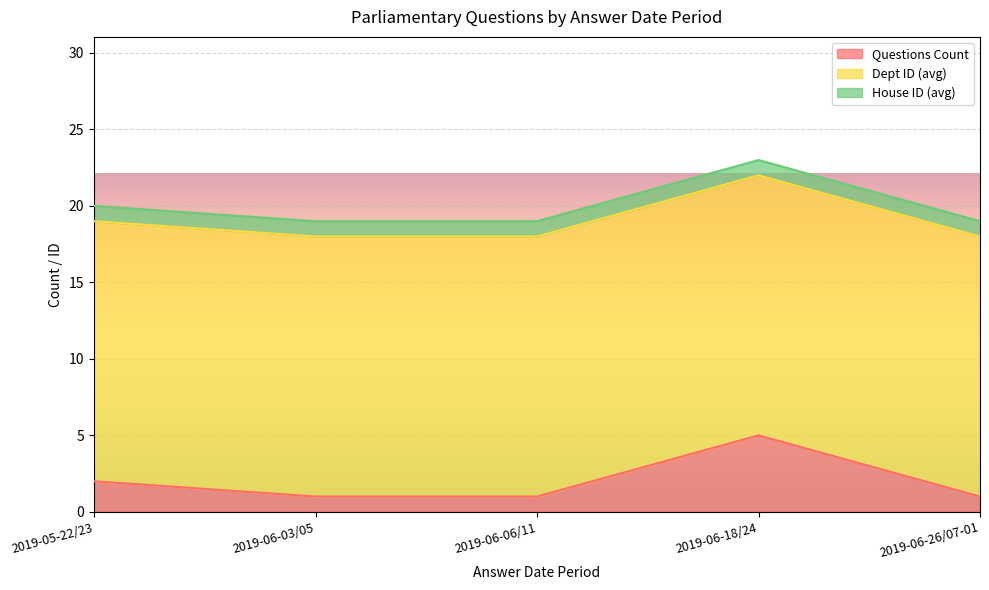

What is the value of the House ID (avg) point at the 3rd from the left?

1